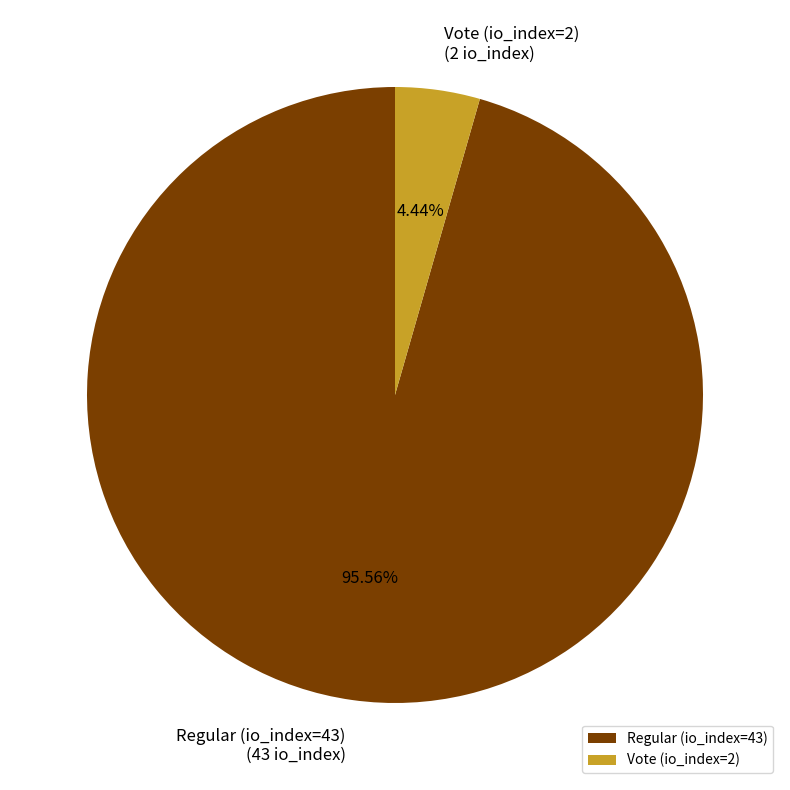

Is the sum of Vote (io_index=2) and Regular (io_index=43) greater than half?

Yes